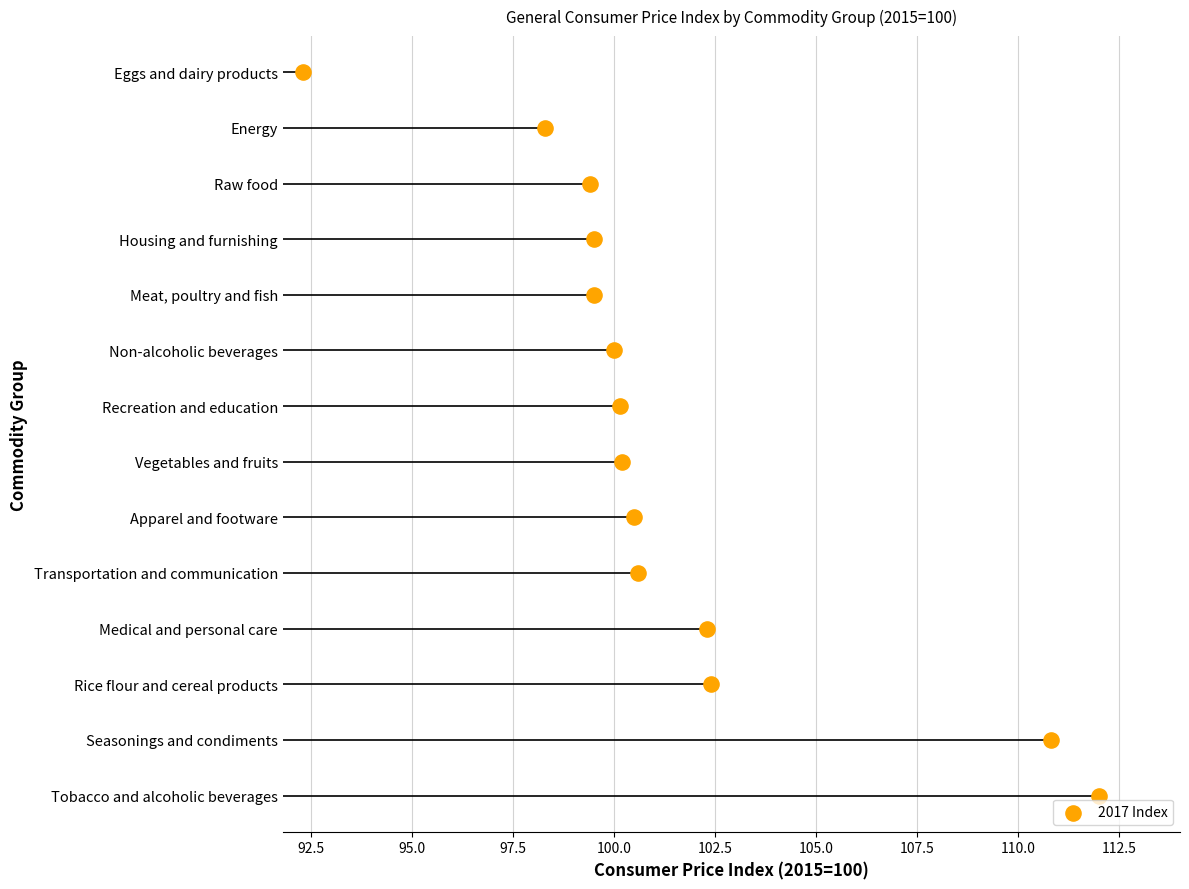

Between 102.5 and 92.5, which is larger?

102.5